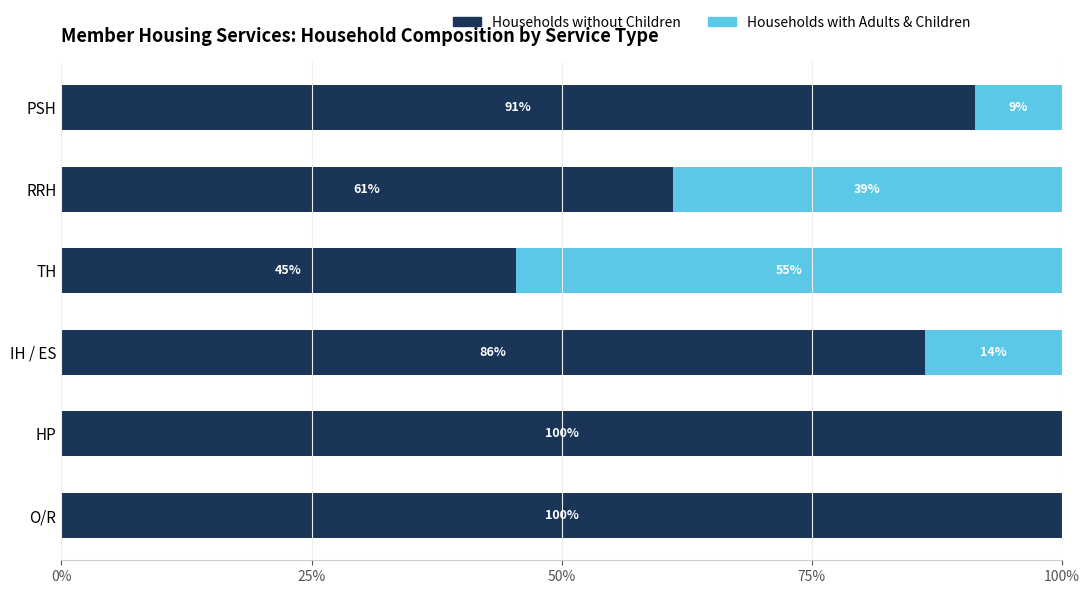

Is it true that Households without Children equals 100.0 at HP?

True